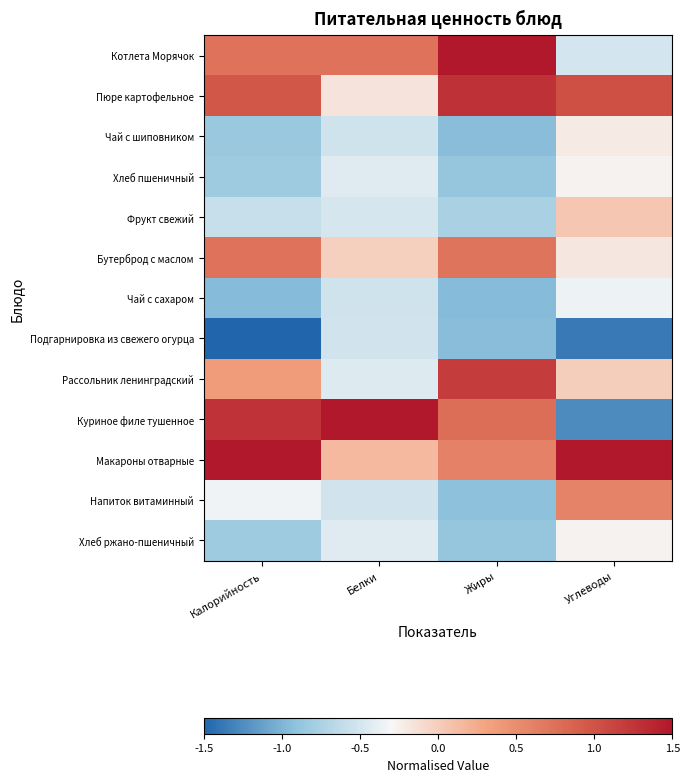

Which series has the widest spread of values?

Куриное филе тушенное